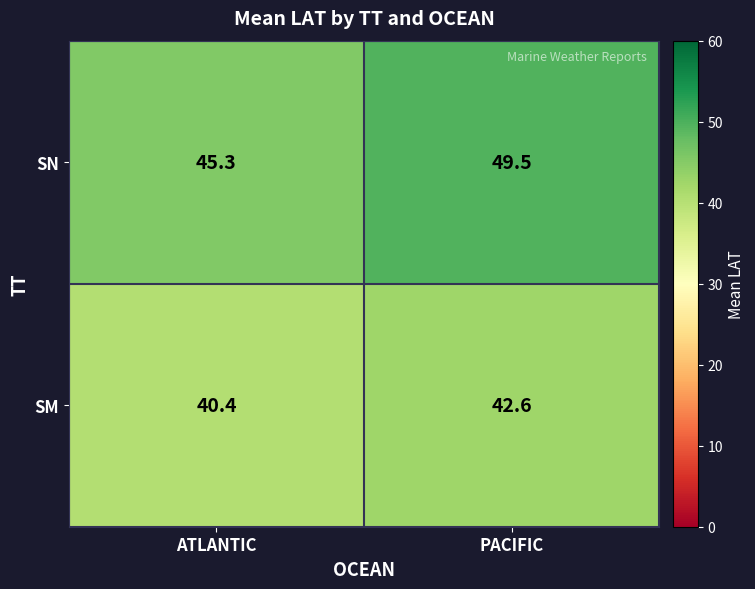

Reading left to right, extract all data points from this chart.

SN: ATLANTIC=45.3	PACIFIC=49.5
SM: ATLANTIC=40.4	PACIFIC=42.6